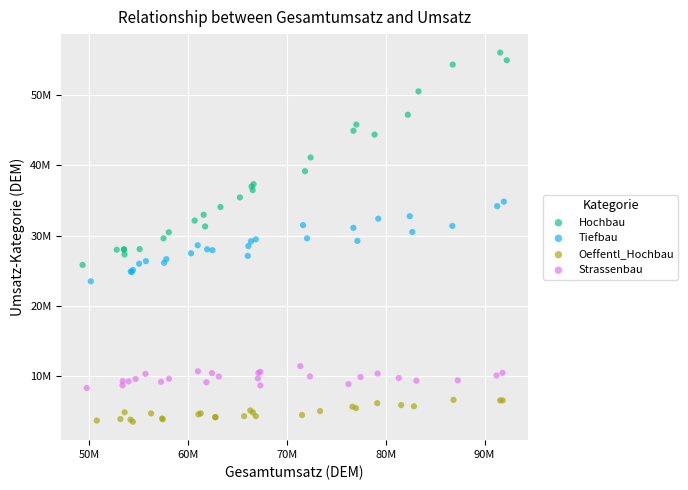

Which series contains the highest Y value?

Hochbau